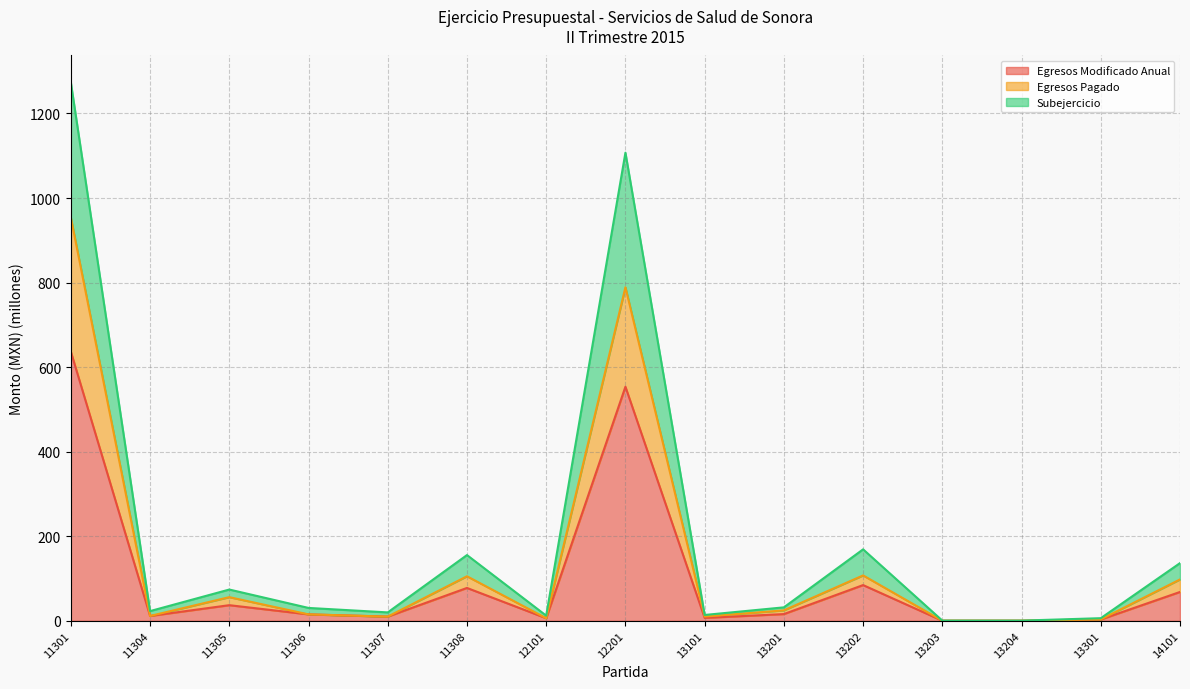

What is the difference between the highest and lowest values at 11308?

77.8